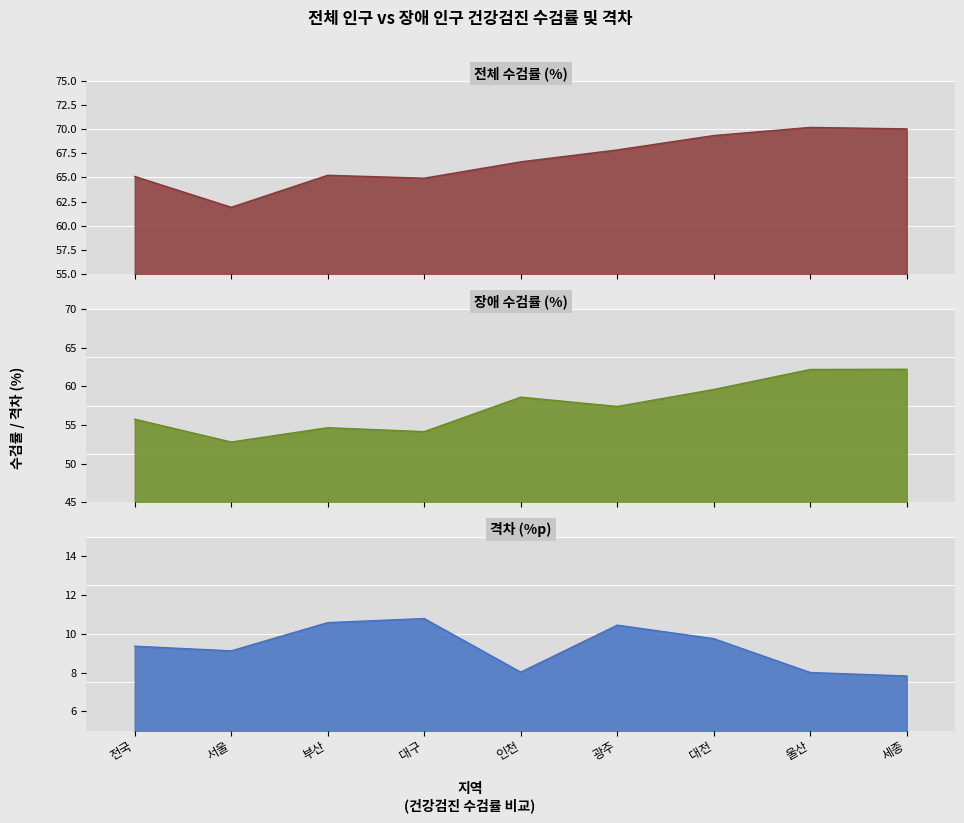

True or false: 장애_수검률 and 격차 intersect in this chart.

False